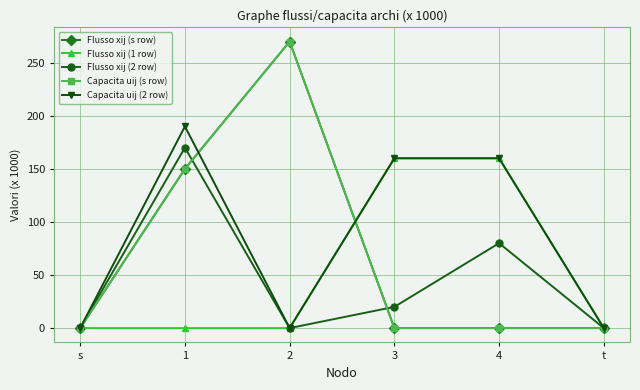

Rank the series at 1 from highest to lowest value.

Capacita uij (2 row), Flusso xij (2 row), Flusso xij (s row), Capacita uij (s row), Flusso xij (1 row)